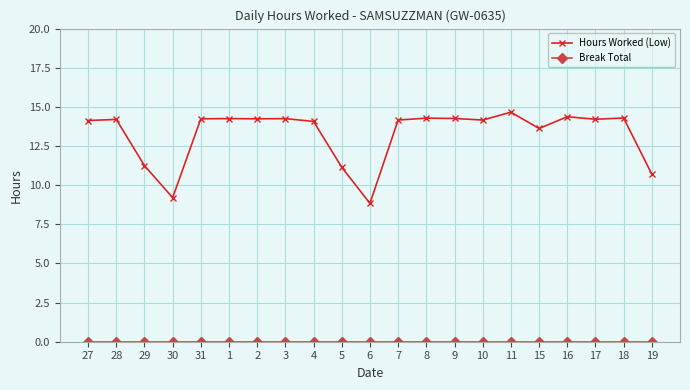

What is the difference between the highest and lowest values at 19?

10.7